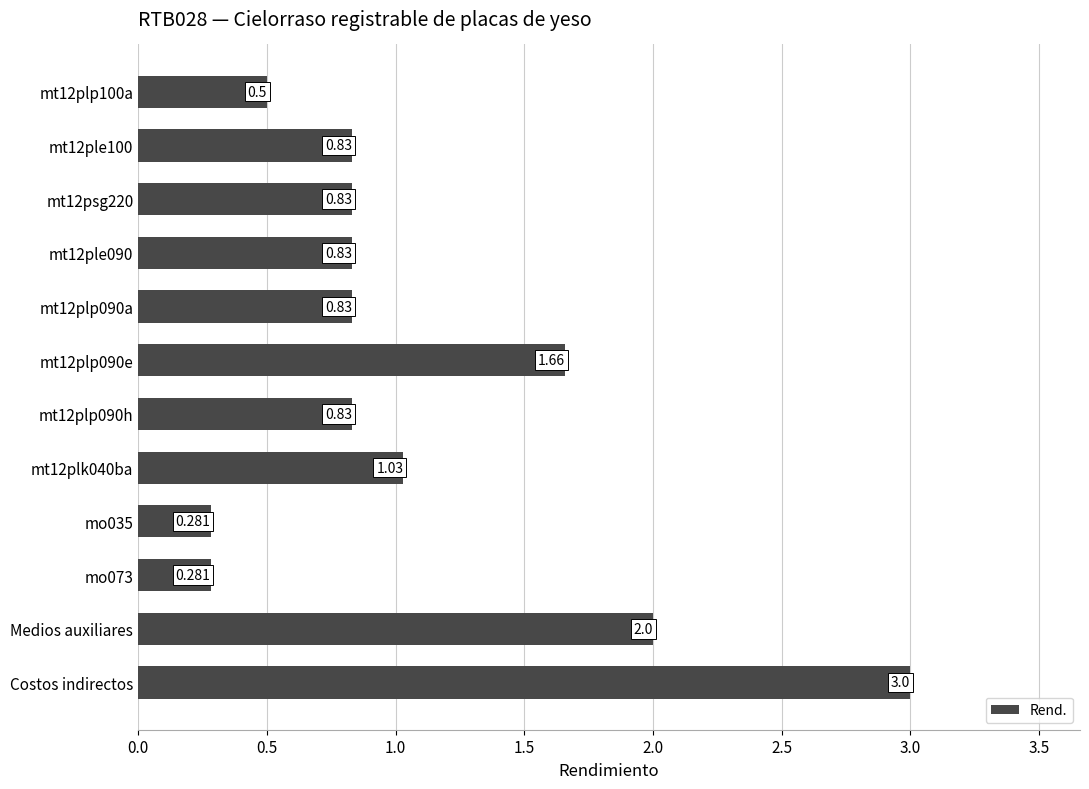

What is the label of the 11th bar from the top?

Medios auxiliares